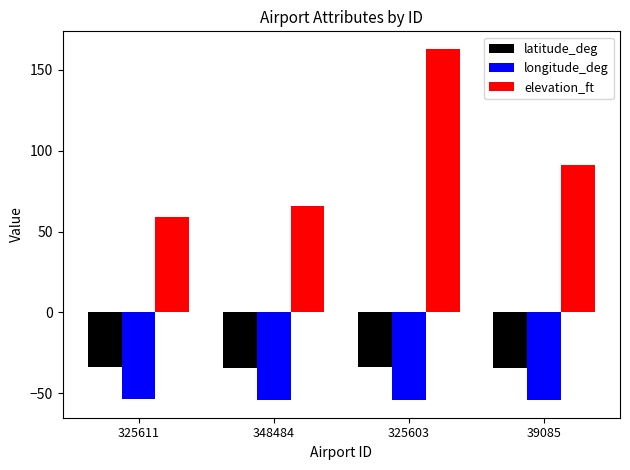

What is the label of the 4th bar from the right?

325611